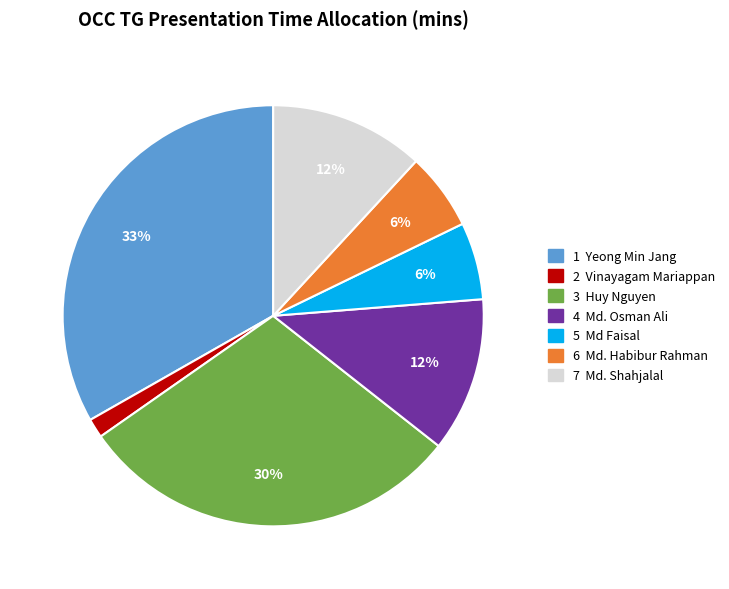

To the nearest percent, what is the difference between the largest and smallest slice percentages?

32%